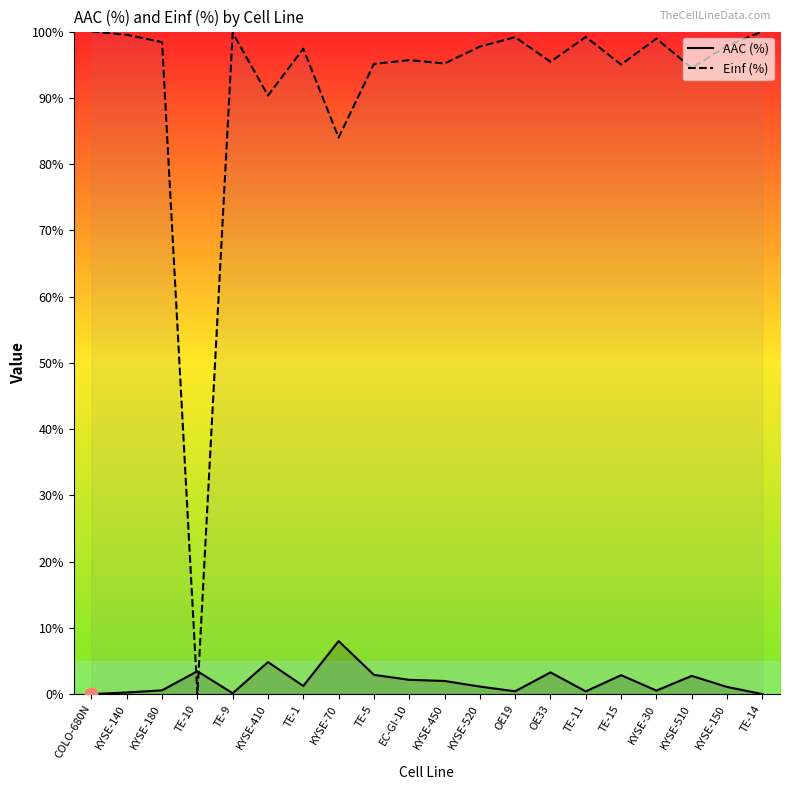

Which series contains the highest Y value?

Einf (%)